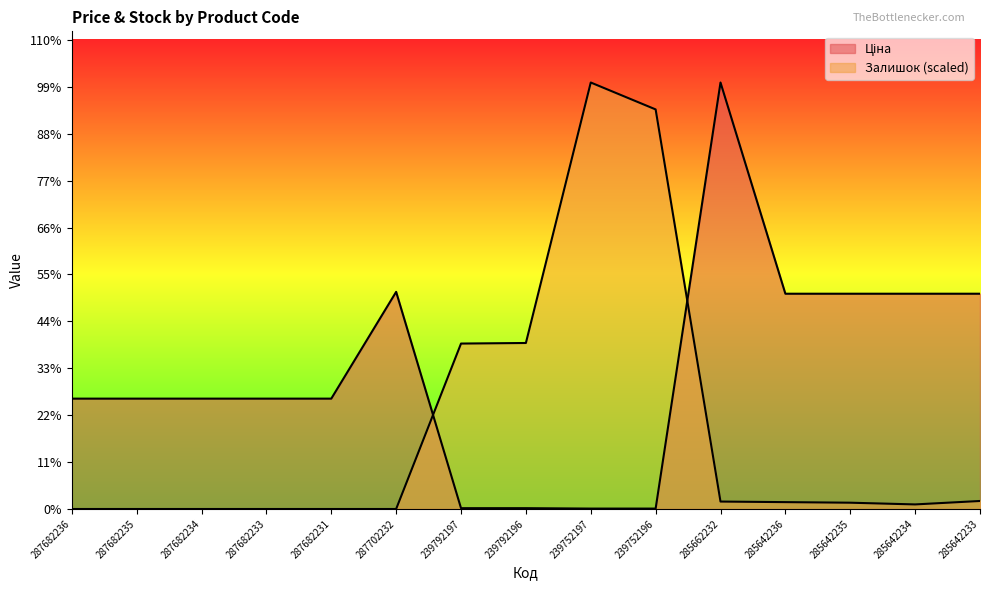

At which label does Ціна first exceed 15019?

287682236